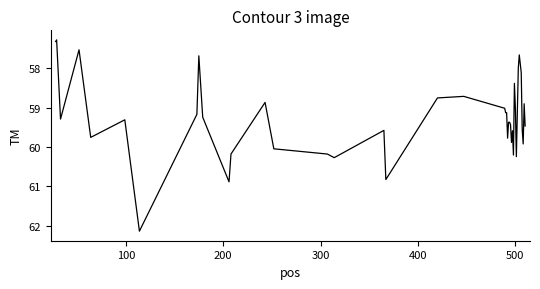

What is the sum of all values?

2371.2